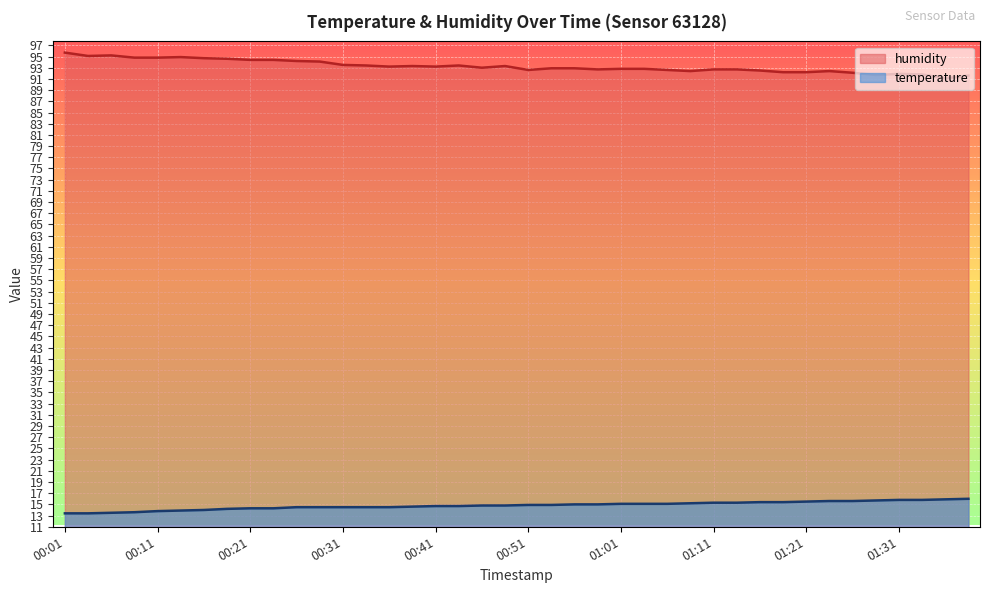

How many values in the temperature series are below 14?

6